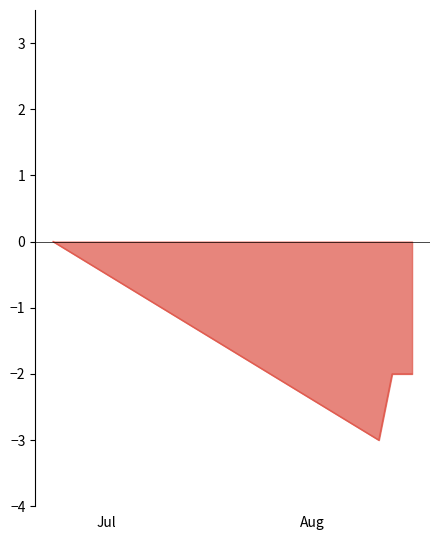

What is the smallest value displayed?

-3